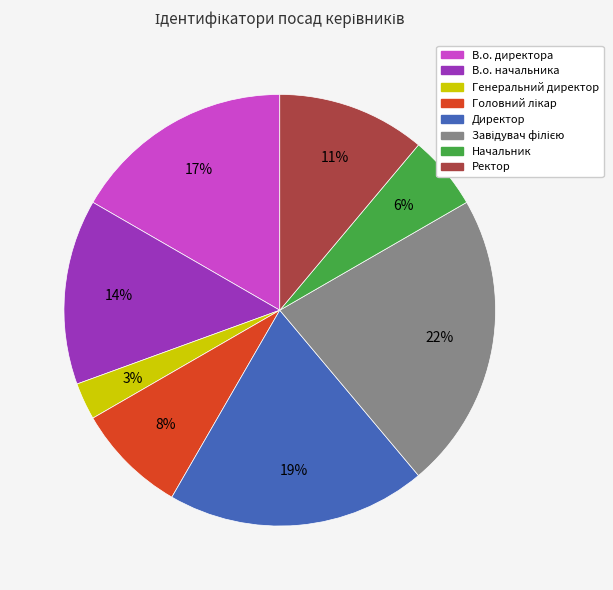

To the nearest percent, what portion does В.о. директора represent?

17%